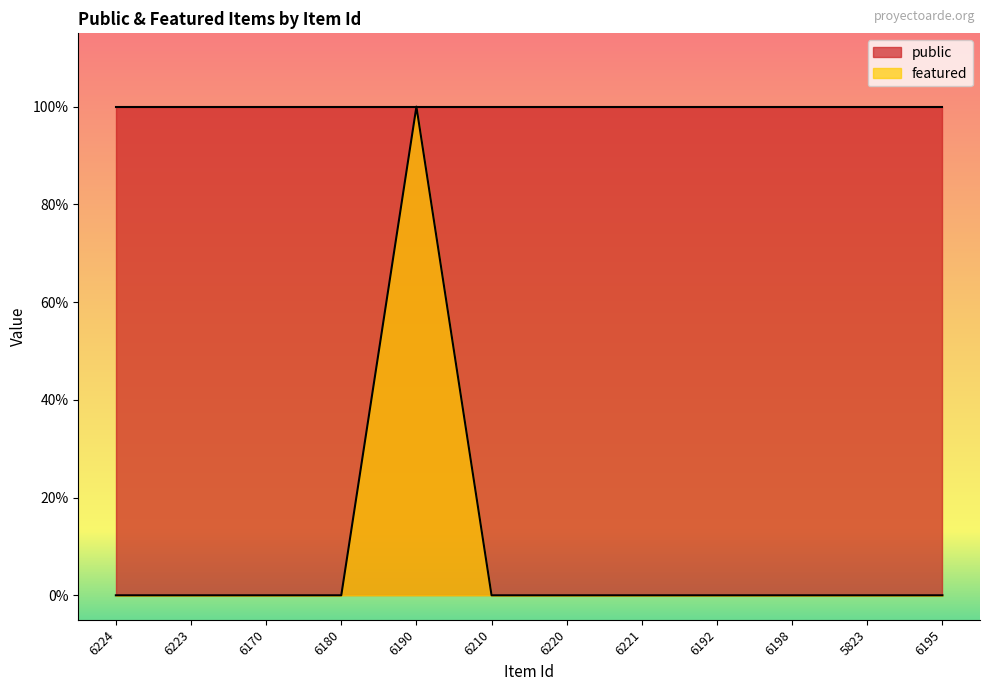

True or false: there are more than 0 points higher than both neighbors.

True